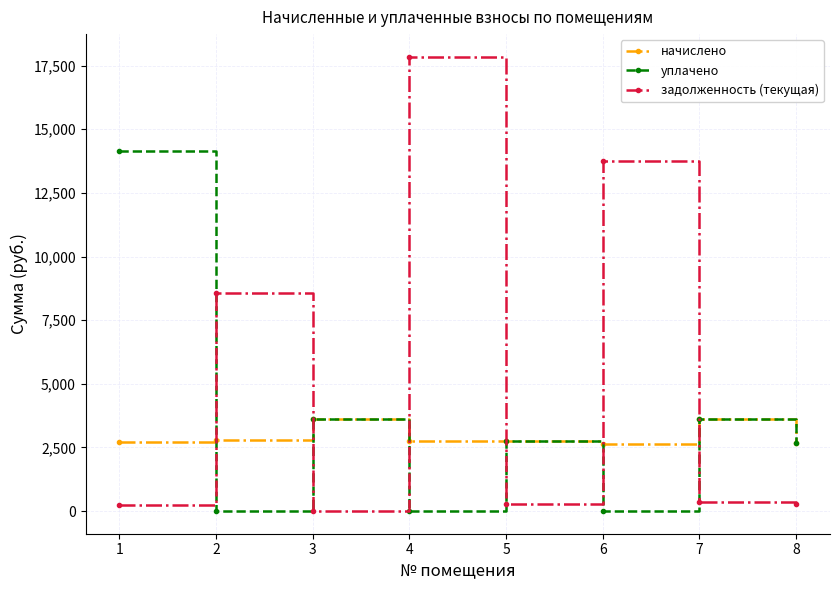

Which series has the largest total across all categories?

задолженность (текущая)